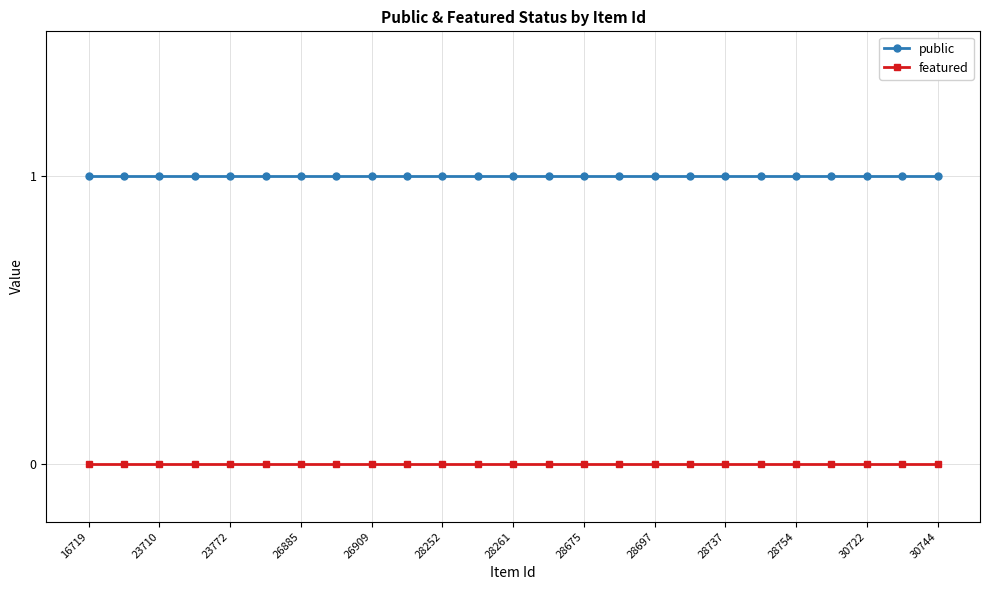

How many lines are shown in the chart?

2